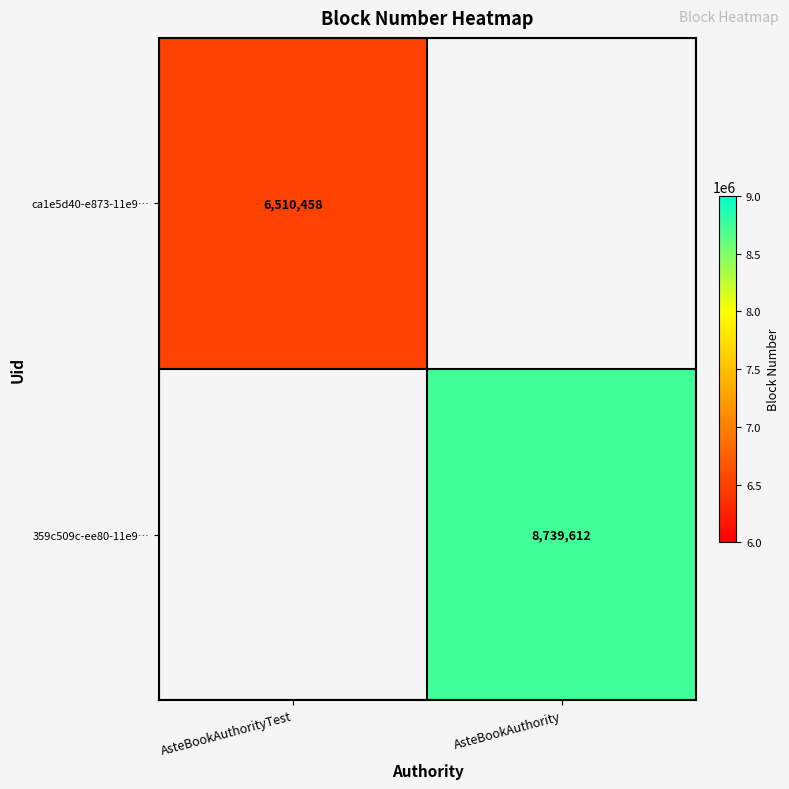

Is the value of ca1e5d40-e873-11e9… at AsteBookAuthorityTest greater than the value of 359c509c-ee80-11e9… at AsteBookAuthority?

No